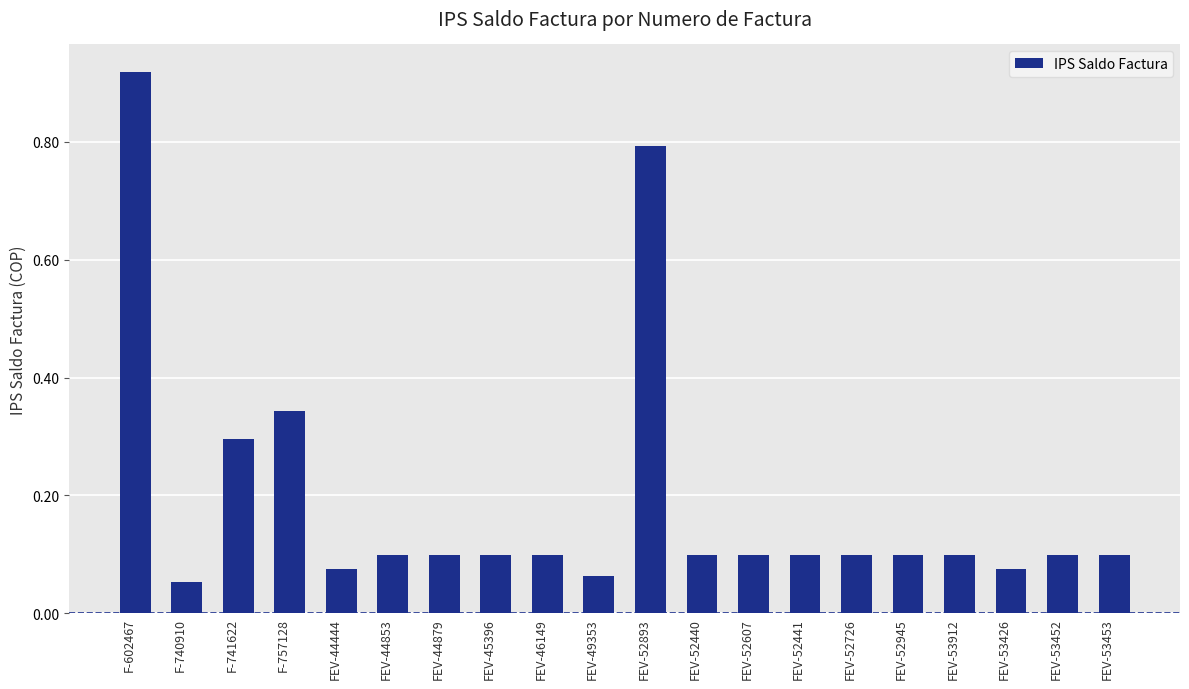

The chart shows a value of 0.2 at FEV-52893. True or false?

False